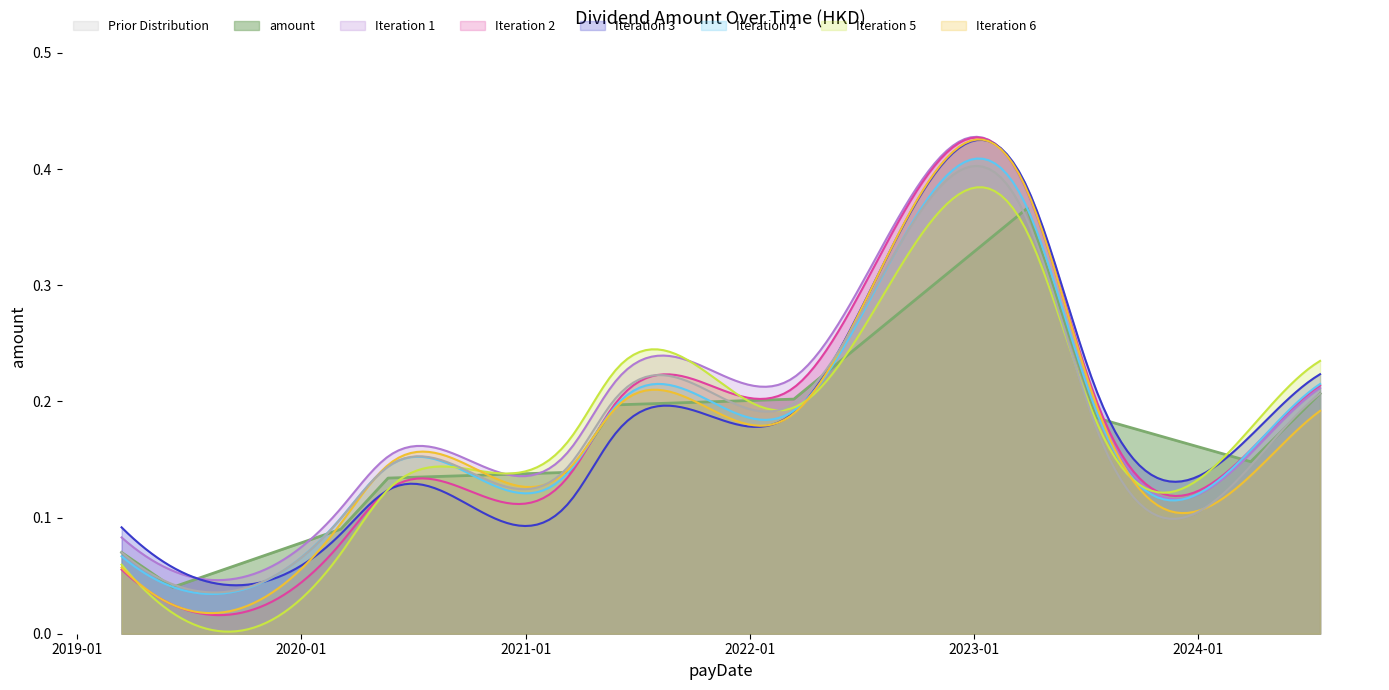

How many interior local peaks (higher than both neighbors) does the data have?

1